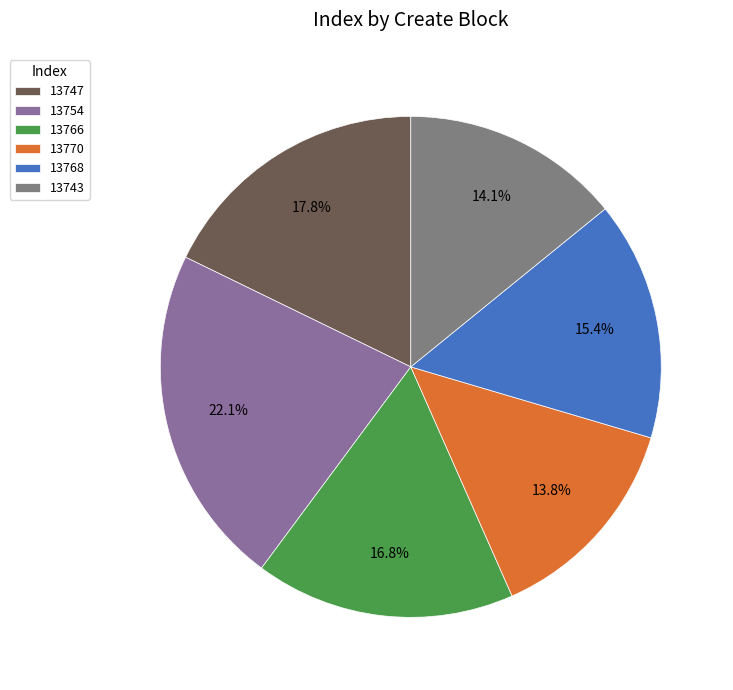

What percentage is the 13754 slice, to the nearest percent?

22%